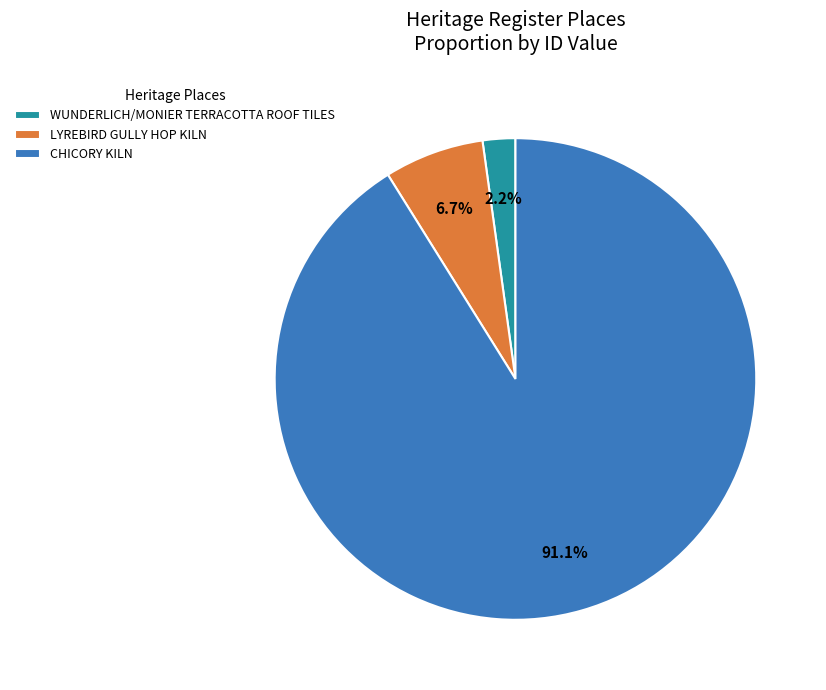

Which category accounts for the majority?

CHICORY KILN